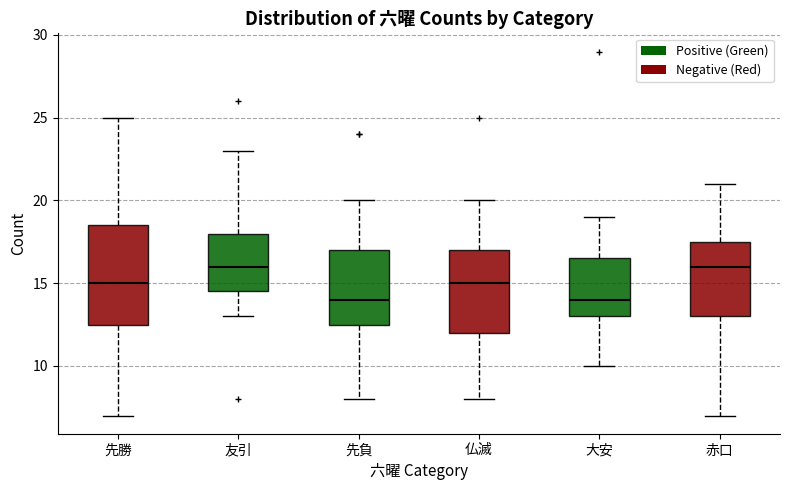

Reading left to right, read every box against the y-axis: the position of its median line, the range the box covers, and the ends of its whiskers. The values are not printed on the chart, so give them approximately, as read against the axis.

先勝: median 15.0, box 12.5 to 18.5, whiskers 7.0 to 25.0
友引: median 16.0, box 14.5 to 18.0, whiskers 13.0 to 23.0
先負: median 14.0, box 12.5 to 17.0, whiskers 8.0 to 20.0
仏滅: median 15.0, box 12.0 to 17.0, whiskers 8.0 to 20.0
大安: median 14.0, box 13.0 to 16.5, whiskers 10.0 to 19.0
赤口: median 16.0, box 13.0 to 17.5, whiskers 7.0 to 21.0